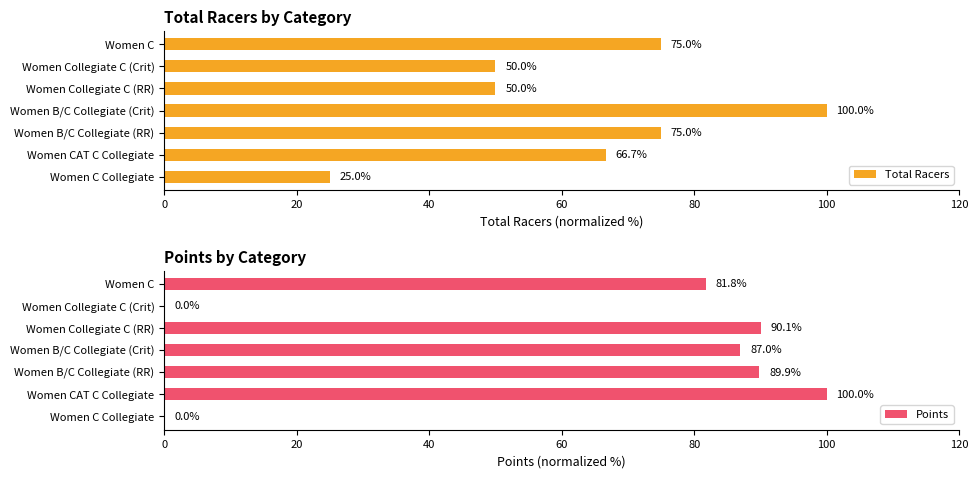

What are all the series names shown in the legend?

Total Racers, Points